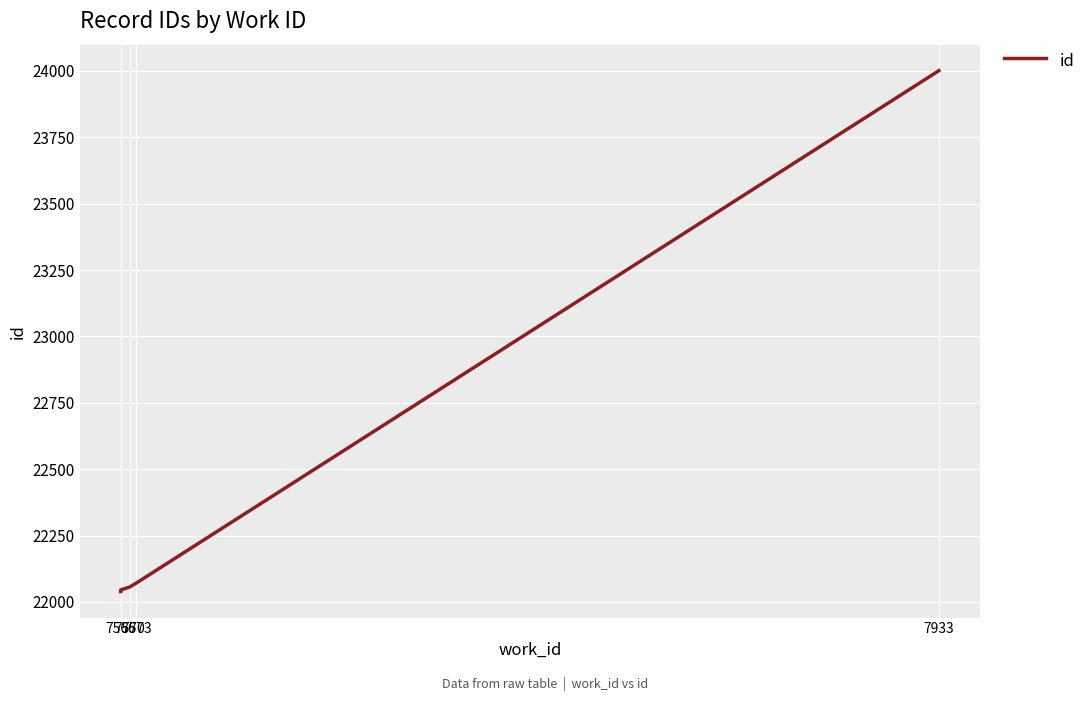

Where does the data first go above 22056?

7573